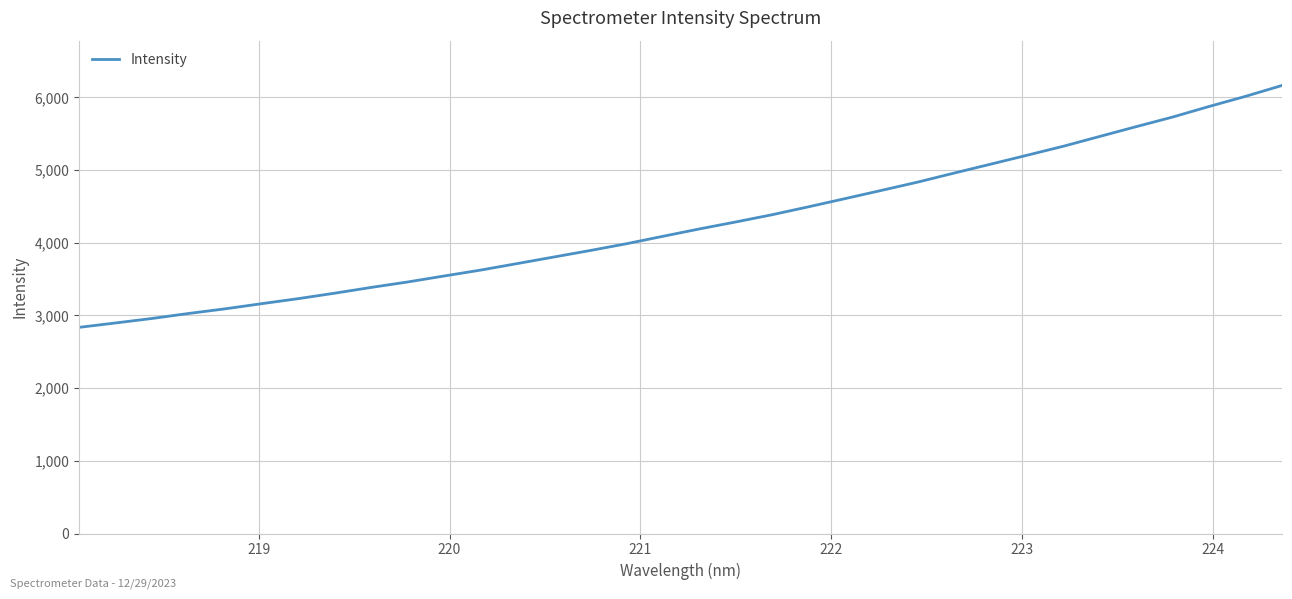

True or false: there are more than 1 points higher than both neighbors.

False